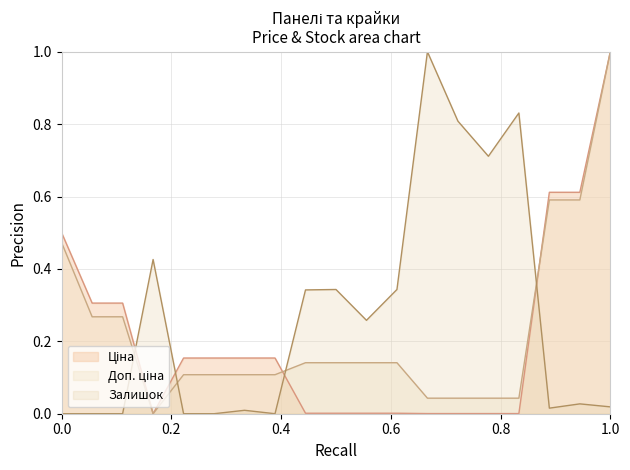

Which series ends up on top after the final intersection of Доп. ціна and Ціна?

Ціна